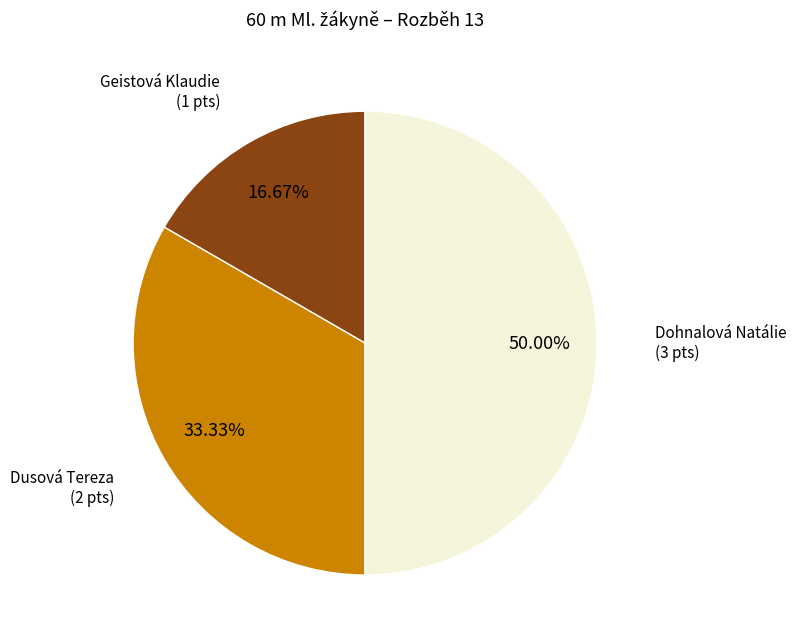

Is there a majority slice in this chart?

No